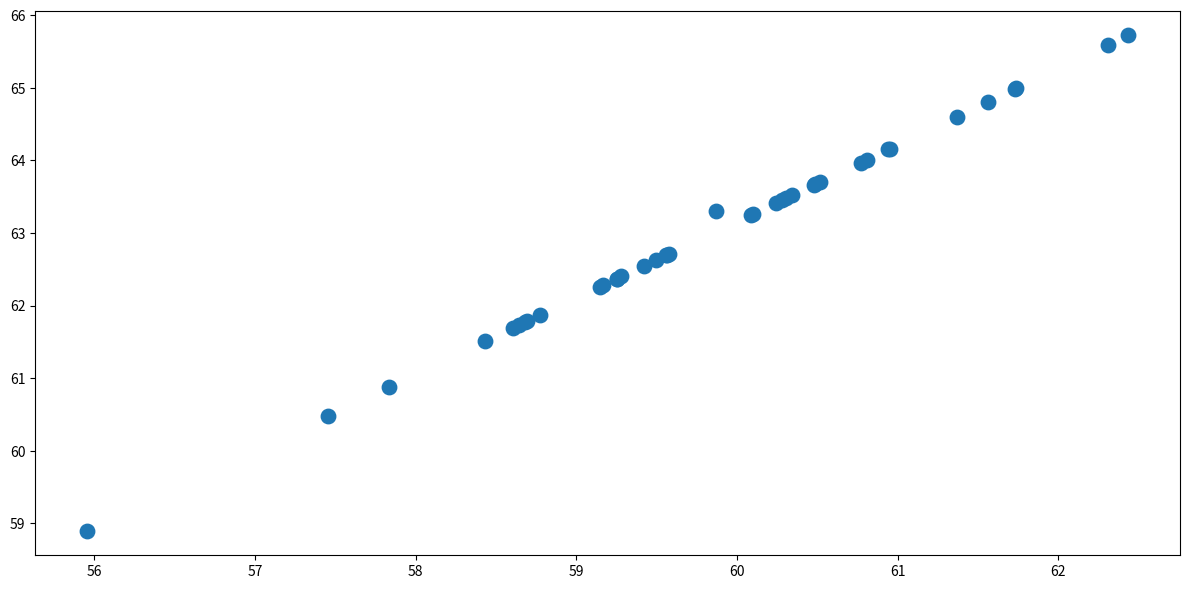

What Y value in the scatter plot is closest to 62?

61.9